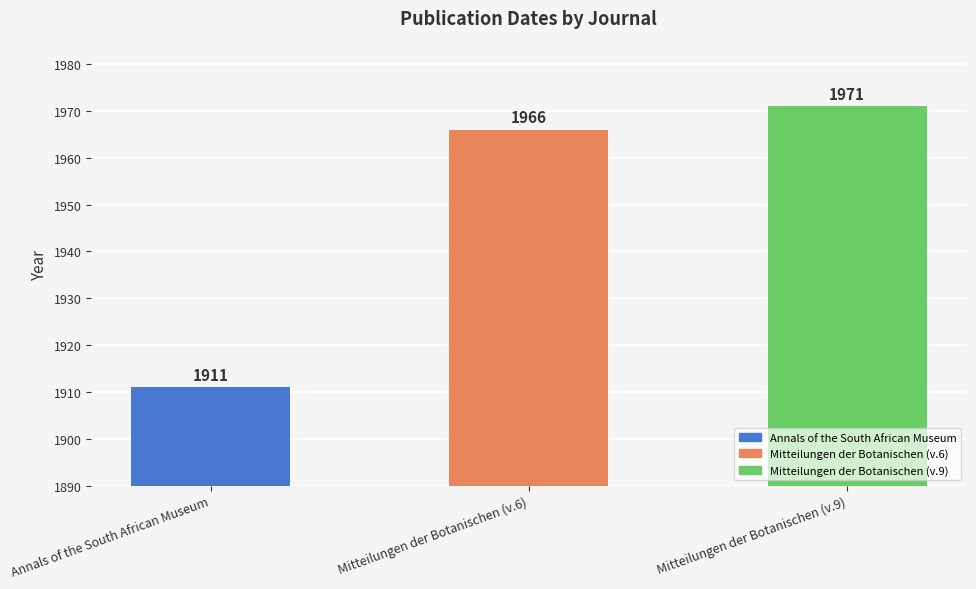

What position from the right is Mitteilungen der Botanischen (v.9)?

1